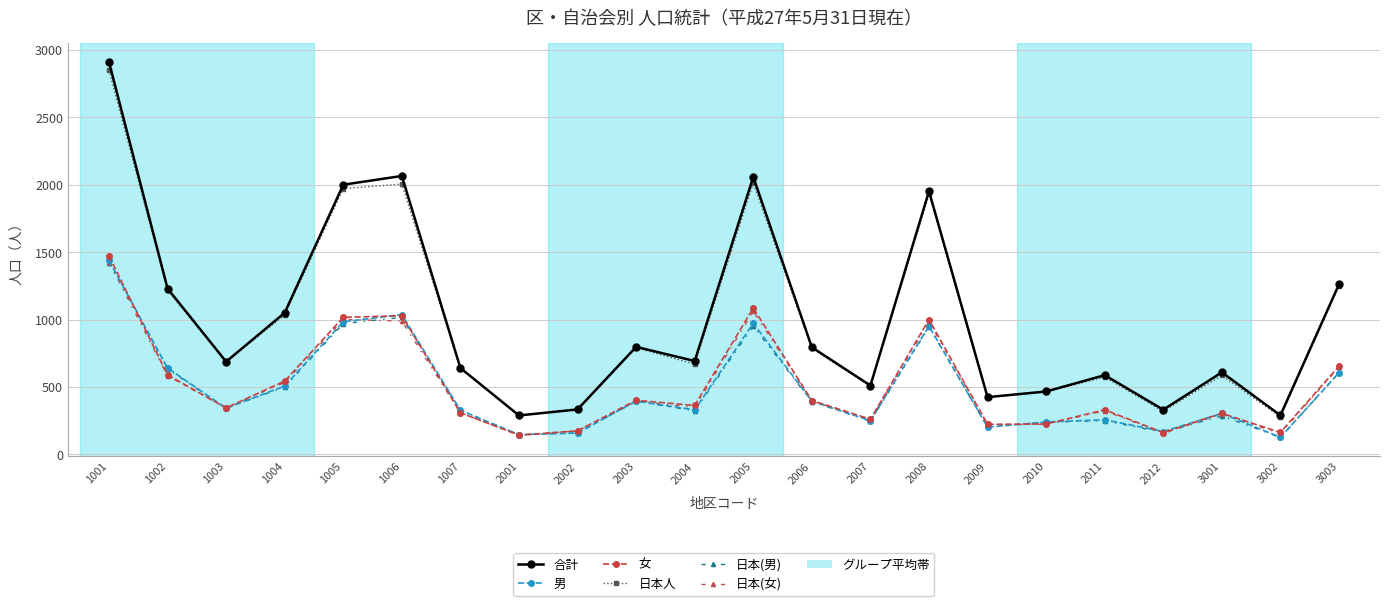

Which series has the largest range (max minus min)?

合計